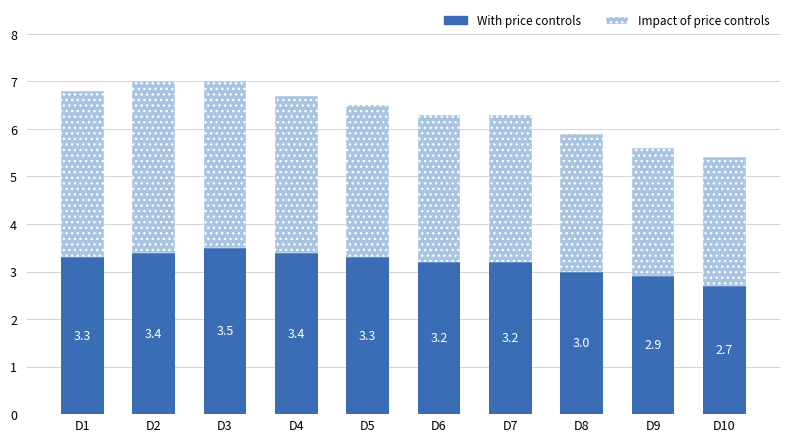

How many bars are there in total?

10